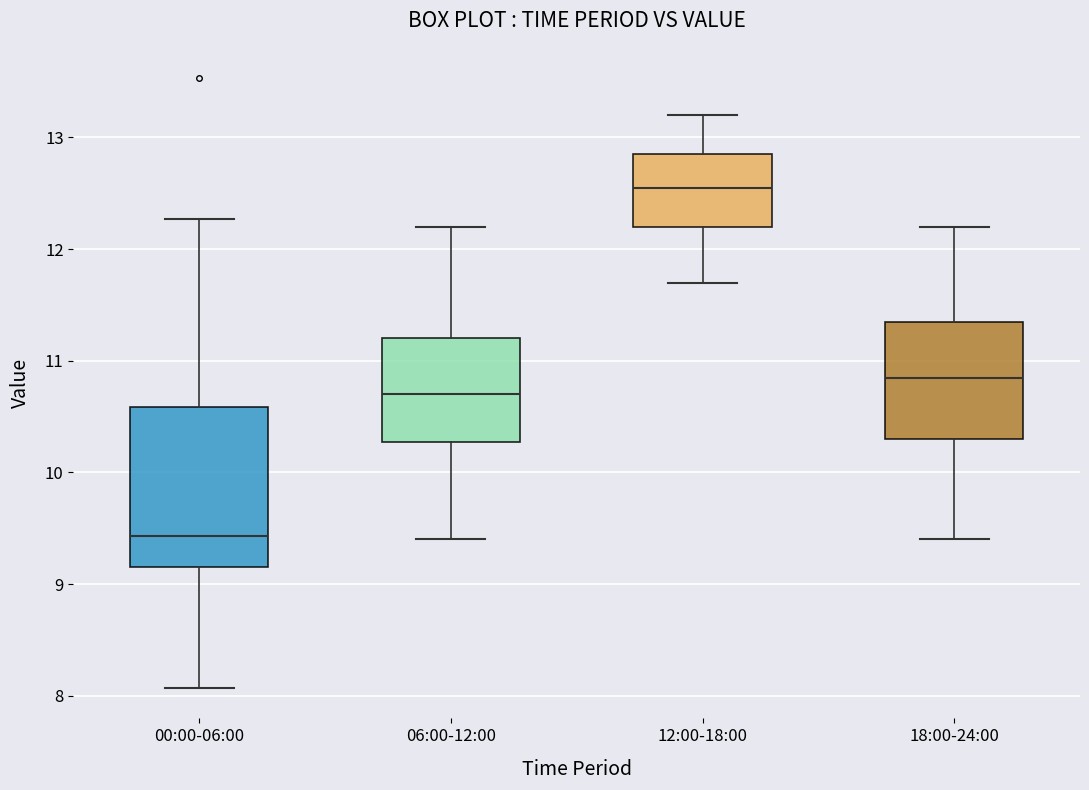

Which box has the lowest median line?

00:00-06:00